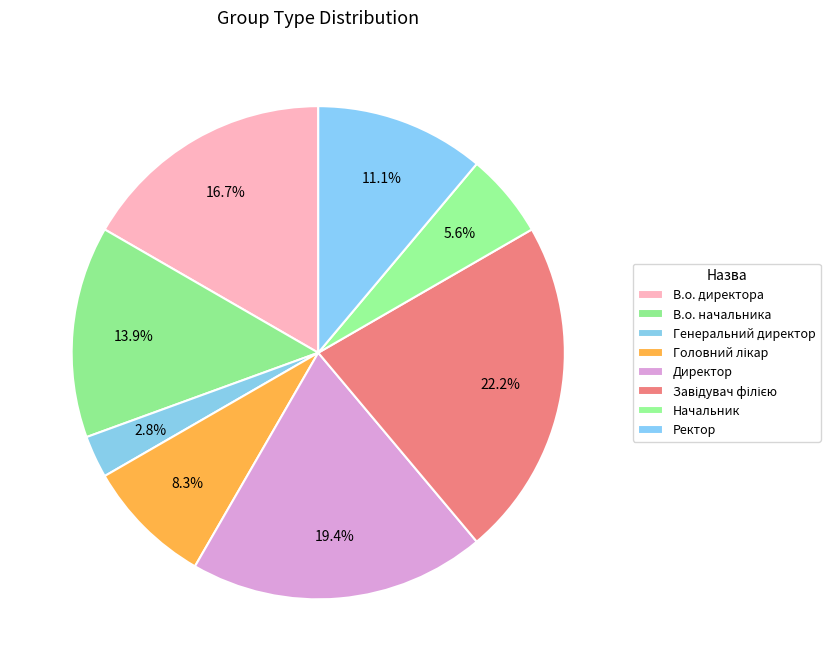

To the nearest percent, what is the difference between the largest and smallest slice percentages?

19%